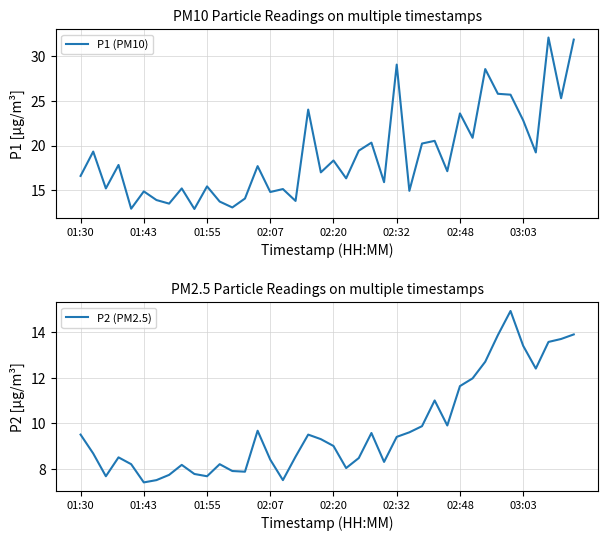

In P2 (PM2.5), how many points are lower than both neighbors (excluding endpoints)?

9